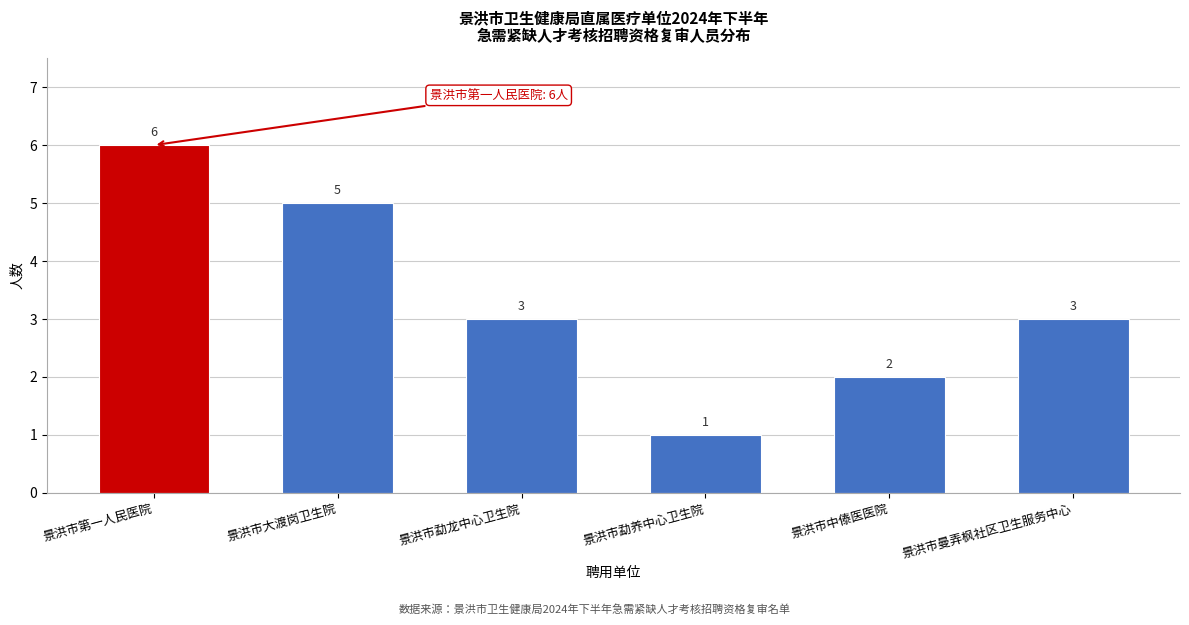

Reading left to right, extract all data points from this chart.

6	5	3	1	2	3